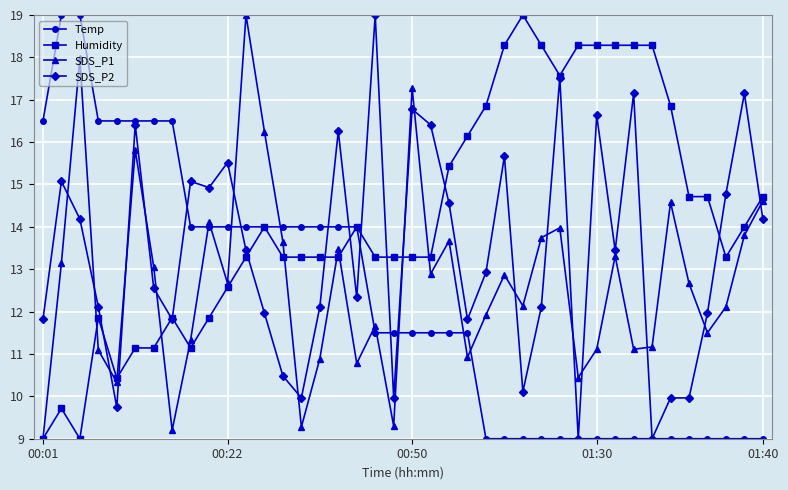

What is the minimum value for Humidity?

9.0